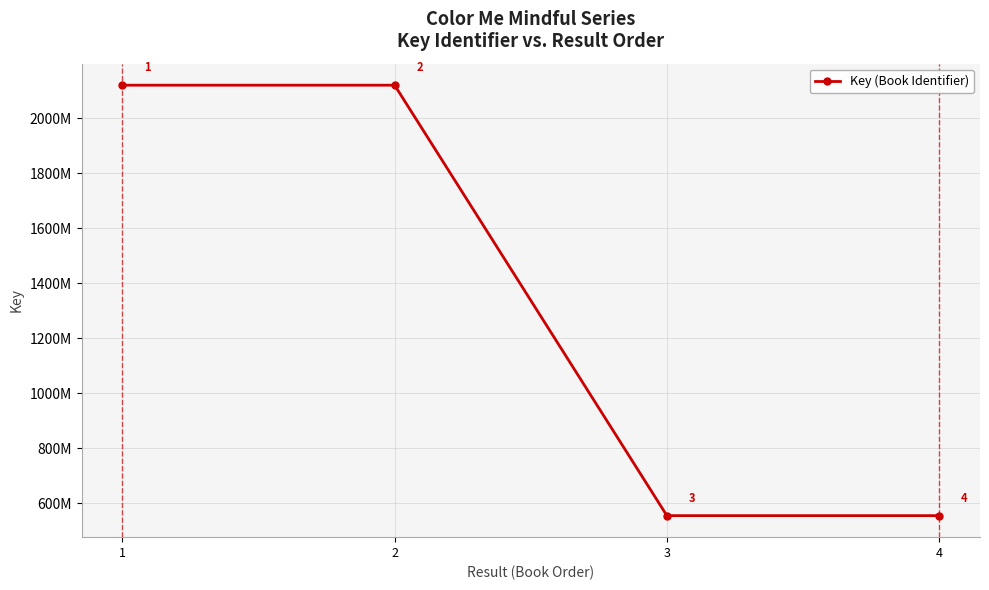

What is the change in value from 2 to 4?

-1564611898